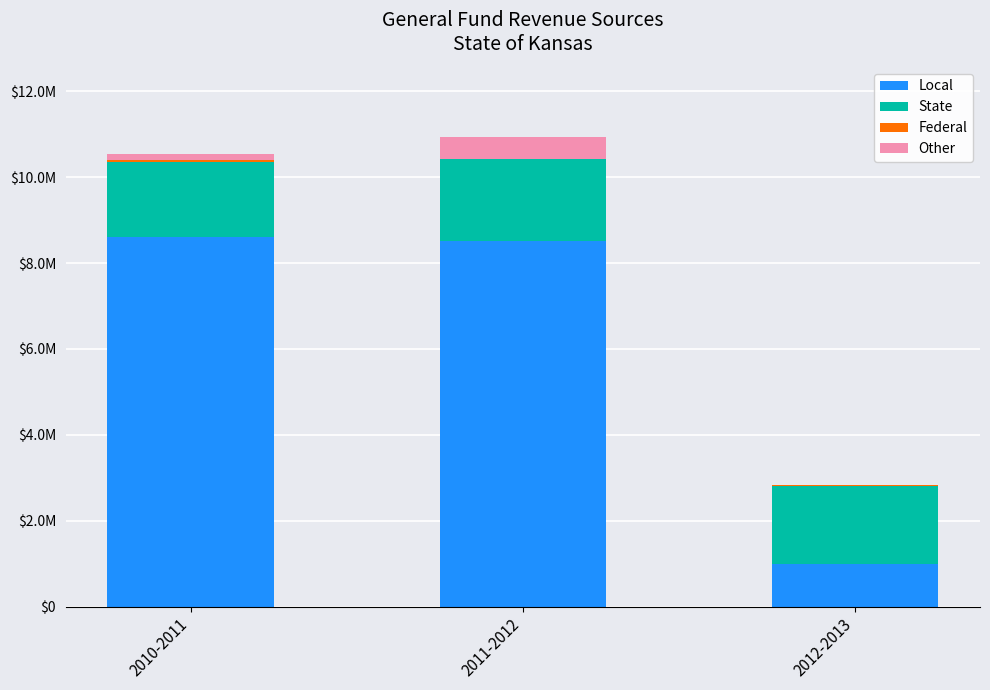

Which series has the largest range (max minus min)?

Local